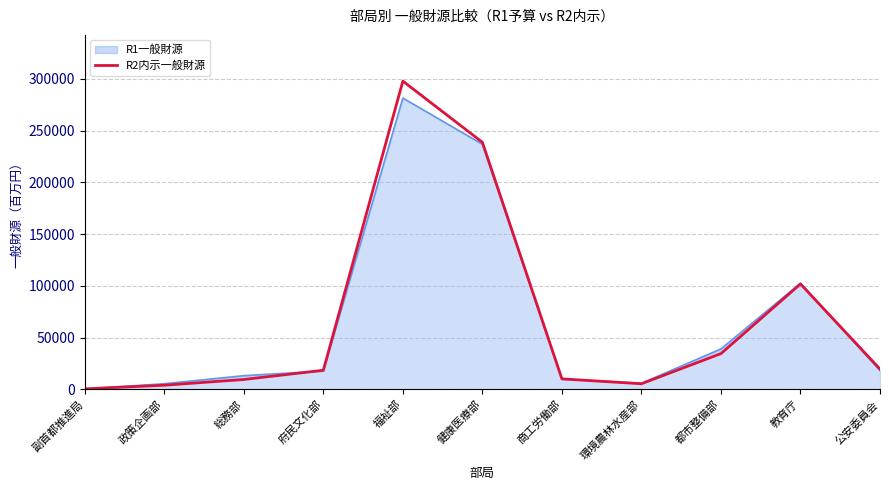

At which category does the chart reach its minimum across all series?

副首都推進局